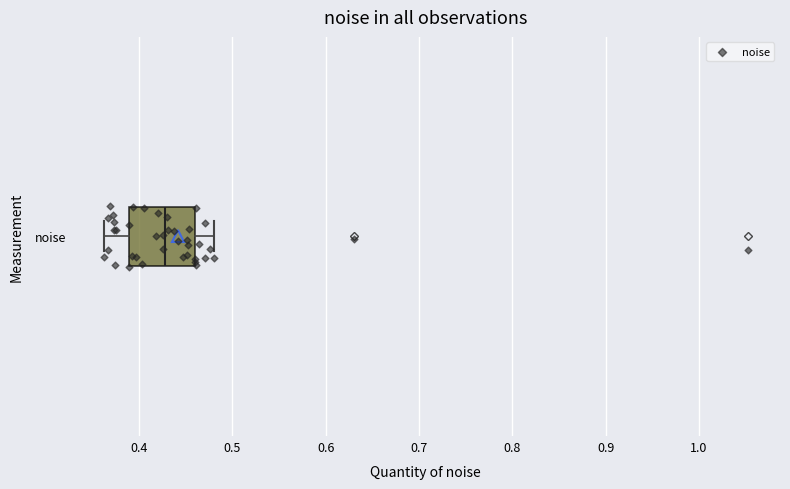

Read this box plot against the x-axis: the position of the median line, the range covered by the box, and the ends of both whiskers. The values are not printed on the chart, so give them approximately, as read against the axis.

median 0.43, box 0.39 to 0.46, whiskers 0.36 to 0.48